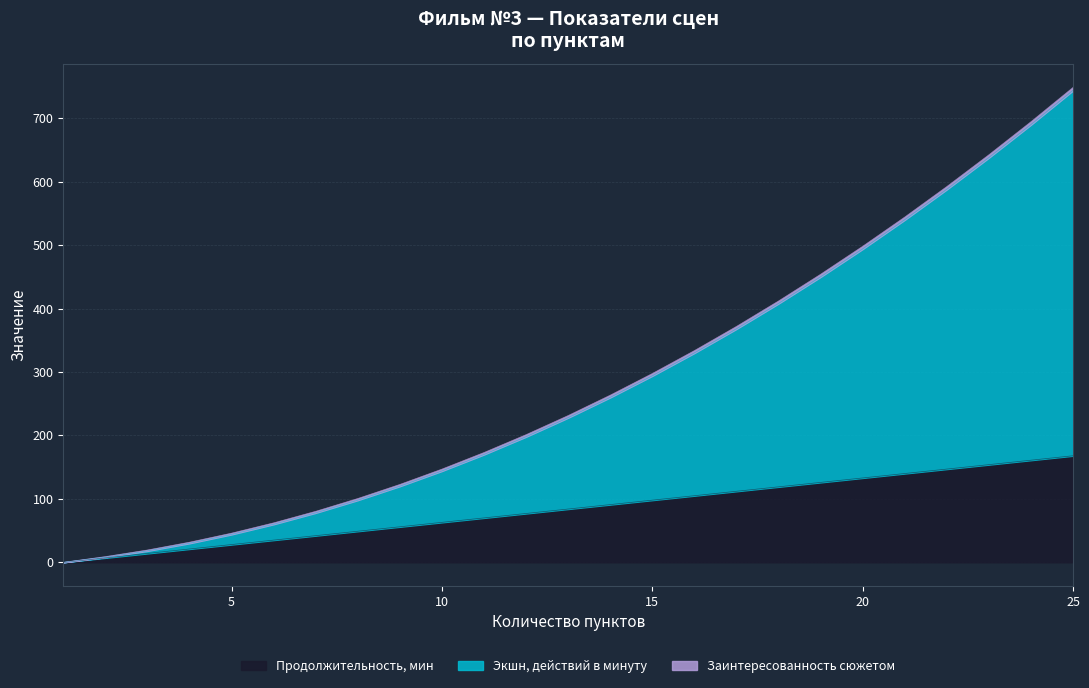

Which category has the lowest value across all series?

1